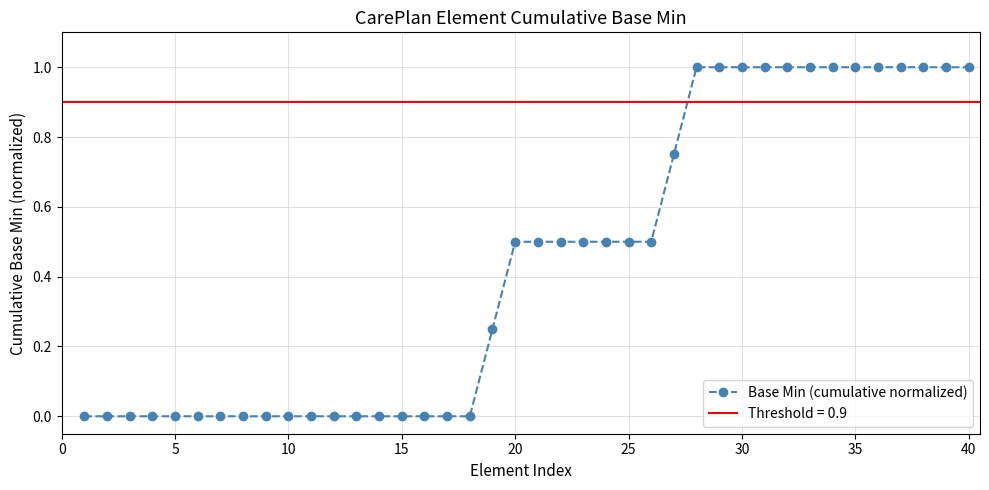

Reading left to right, list all the values displayed in this chart.

0.0	0.0	0.0	0.0	0.0	0.0	0.0	0.0	0.0	0.0	0.0	0.0	0.0	0.0	0.0	0.0	0.0	0.0	0.2	0.5	0.5	0.5	0.5	0.5	0.5	0.5	0.8	1.0	1.0	1.0	1.0	1.0	1.0	1.0	1.0	1.0	1.0	1.0	1.0	1.0